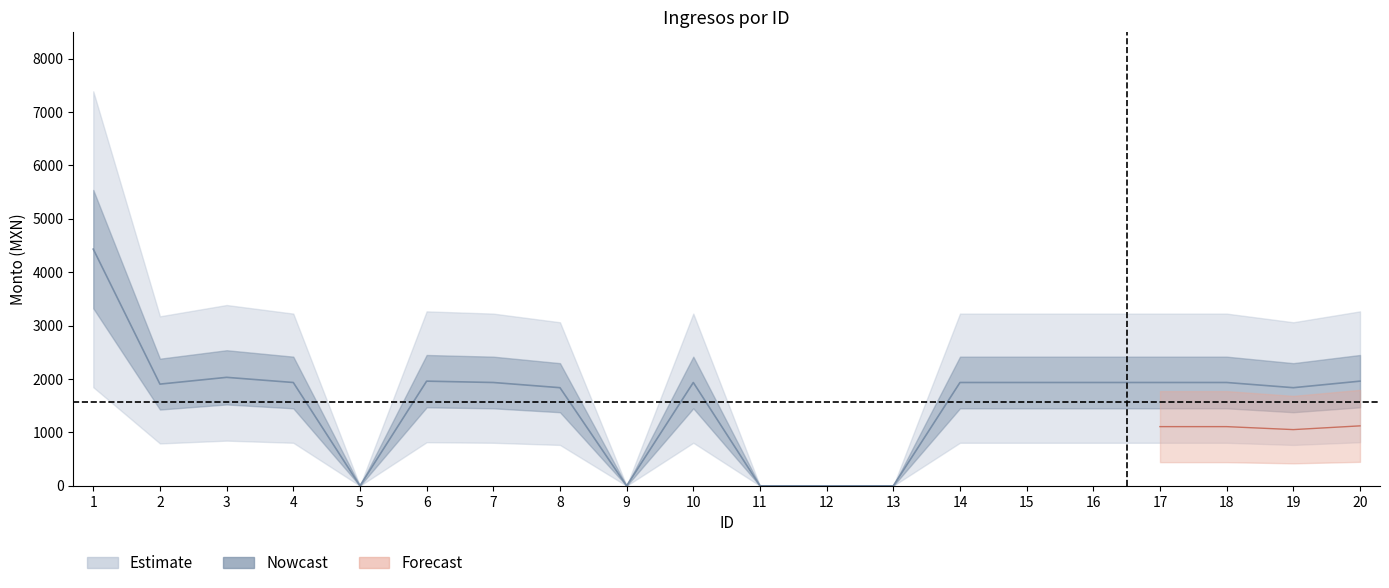

What is the sum of the values at 4 and 17?

3870.0